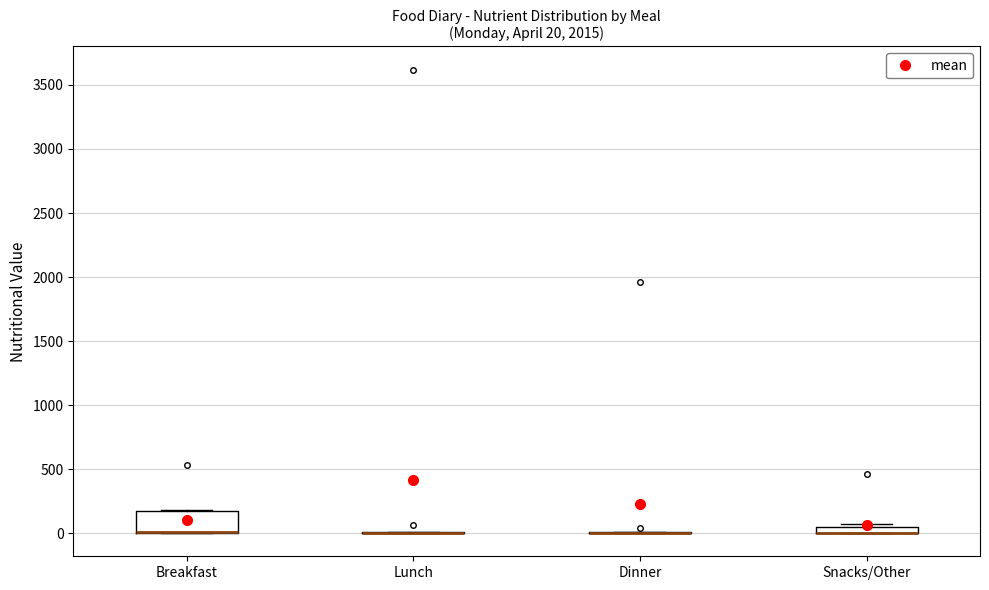

Which box is the tallest, from its lower edge to its upper edge?

Breakfast